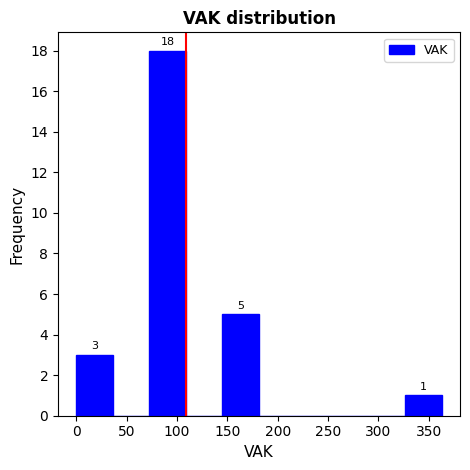

Which range on the x-axis has the tallest bar?

75 to 110